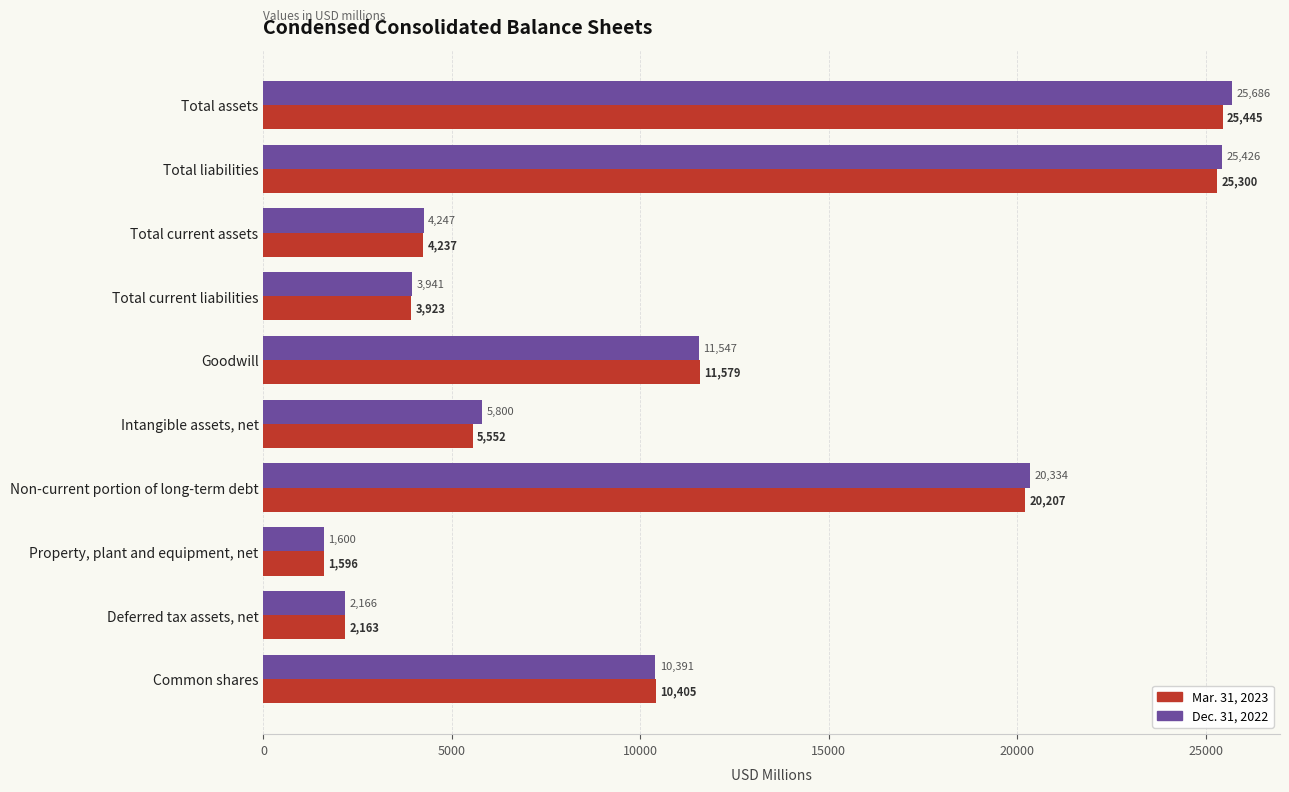

What is the sum of the Mar. 31, 2023 values at Deferred tax assets, net and Property, plant and equipment, net?

3759